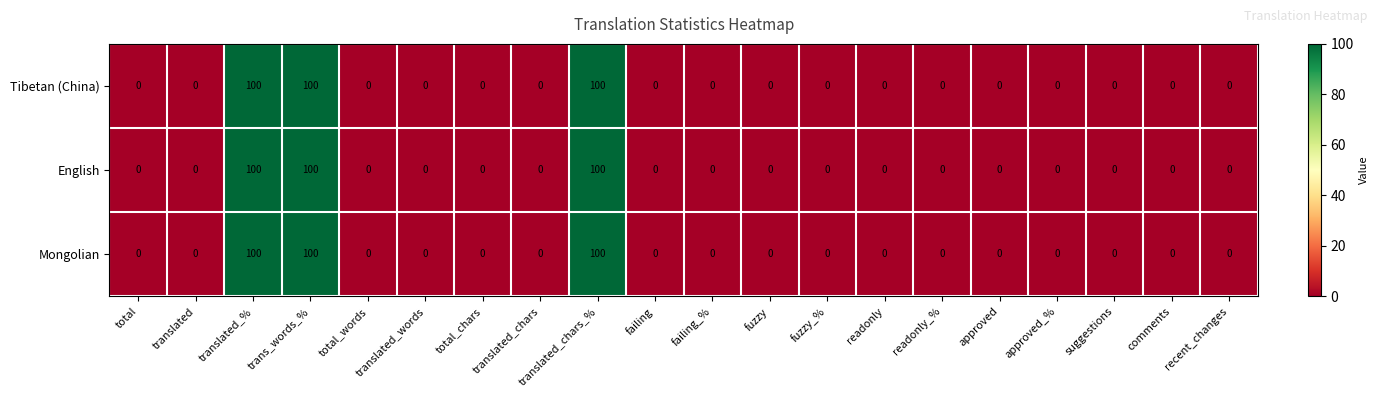

Count the number of data series in this chart.

3